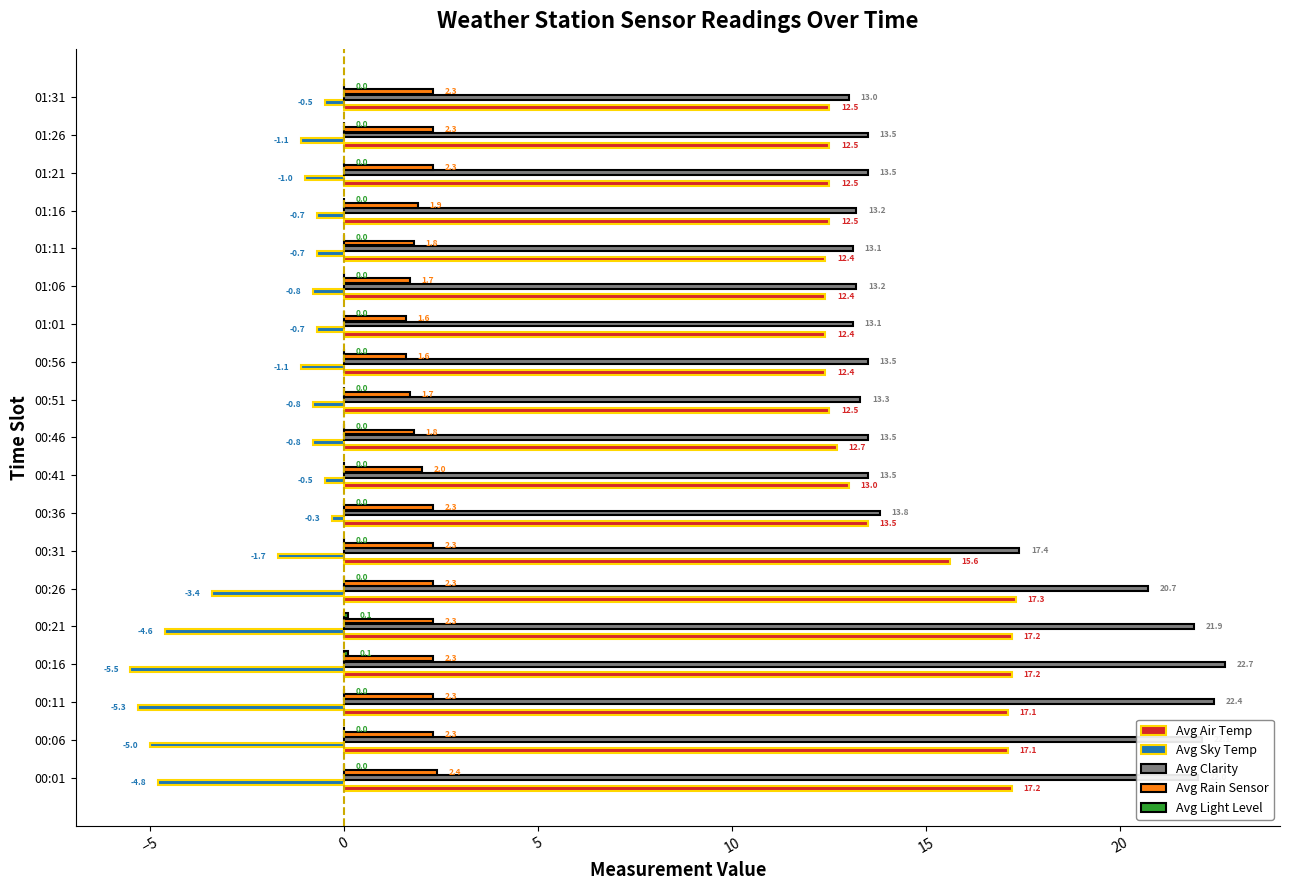

How many data points in Avg Sky Temp are above -1?

9